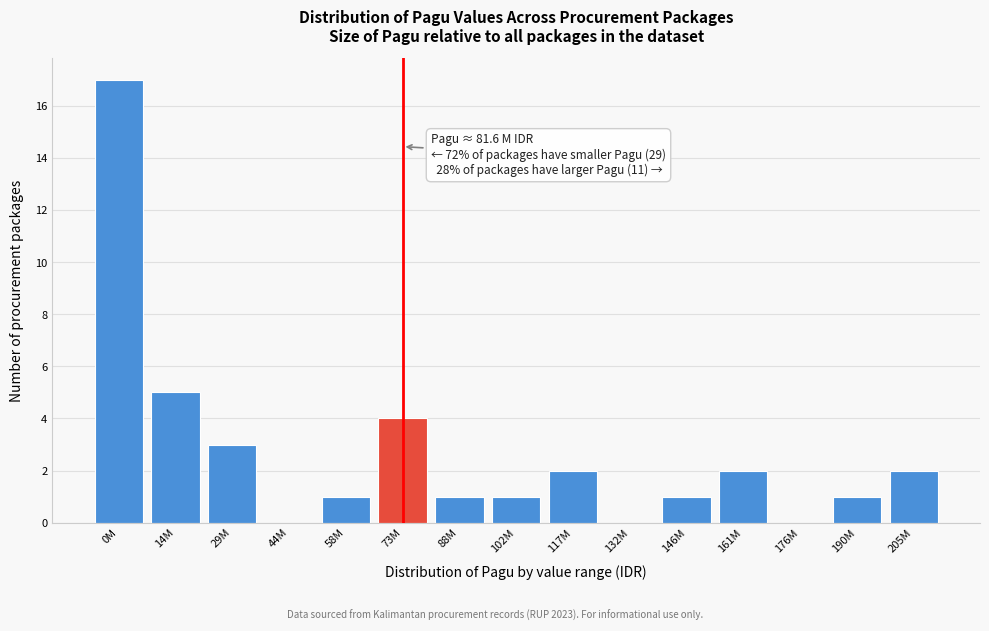

Reading left to right, extract all data points from this chart.

0M=17	14M=5	29M=3	44M=0	58M=1	73M=4	88M=1	102M=1	117M=2	132M=0	146M=1	161M=2	176M=0	190M=1	205M=2